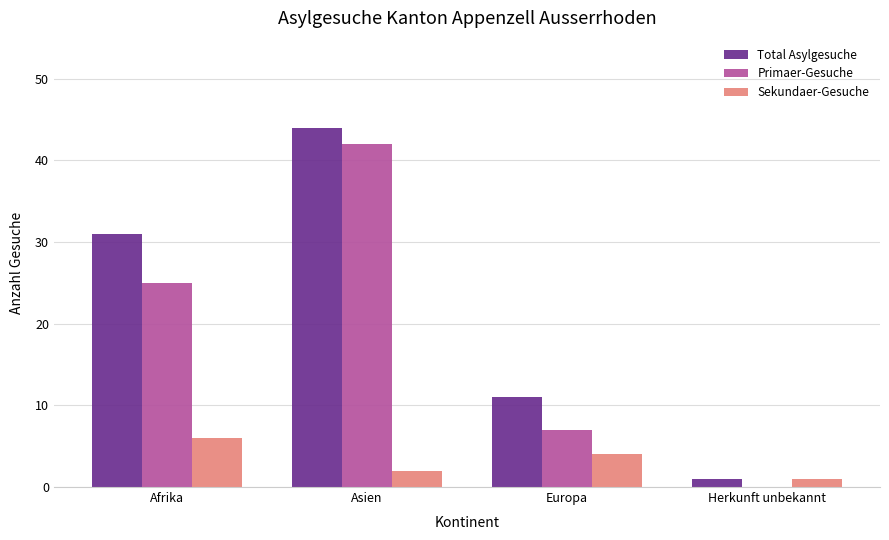

Is it true that Primaer-Gesuche equals -14 at Herkunft unbekannt?

False